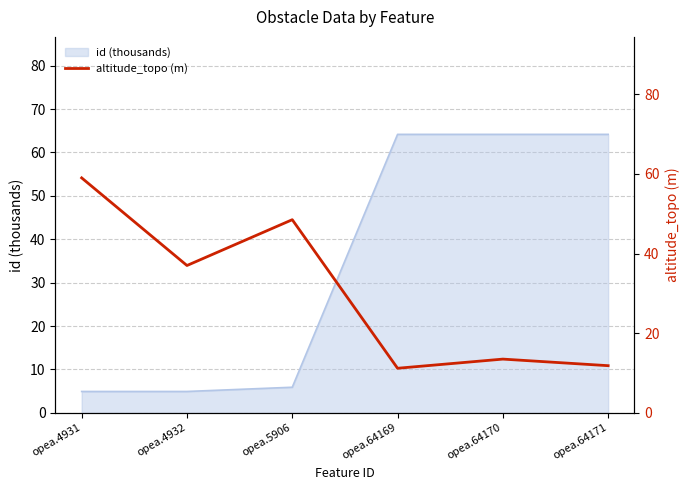

The value at opea.64170 is 13.5. True or false?

True